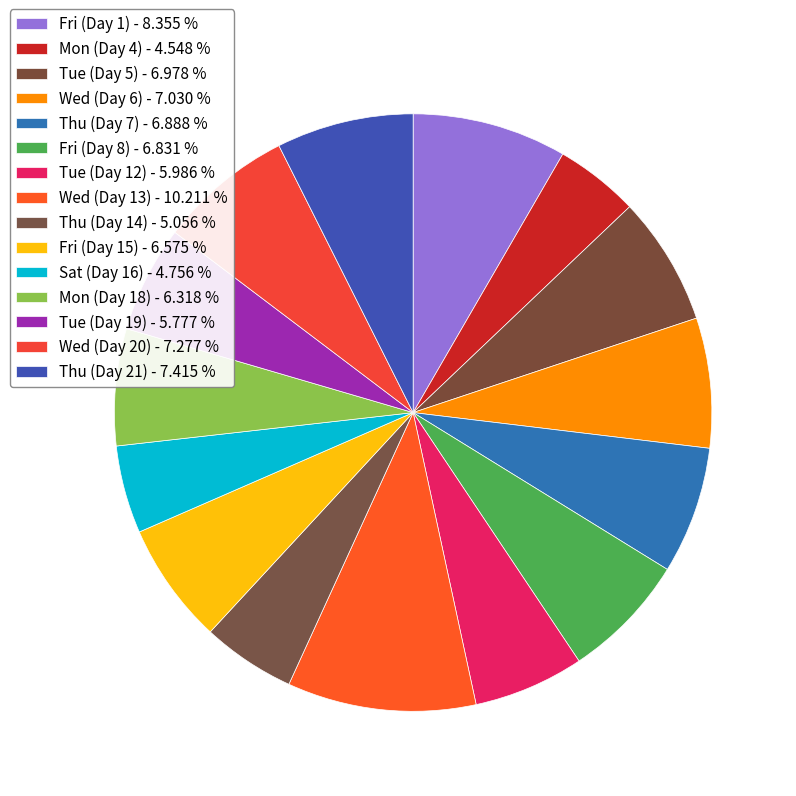

How many slices are in this pie chart?

15